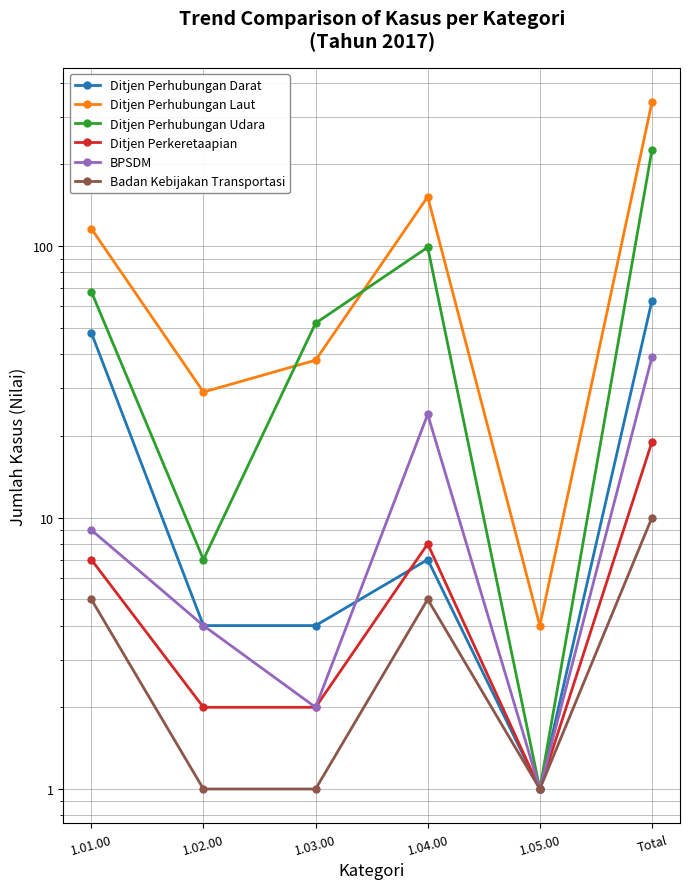

At how many categories does at least one series exceed 184?

1